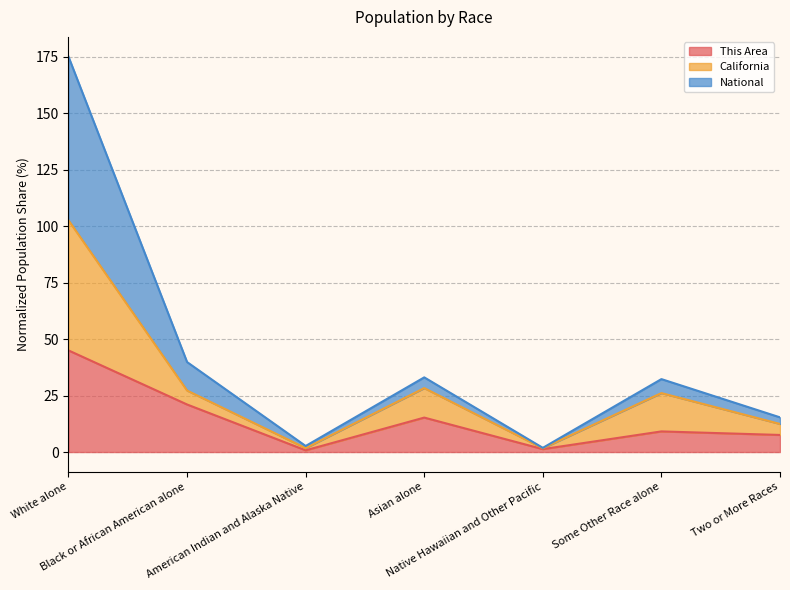

At which label does National first exceed 32?

White alone